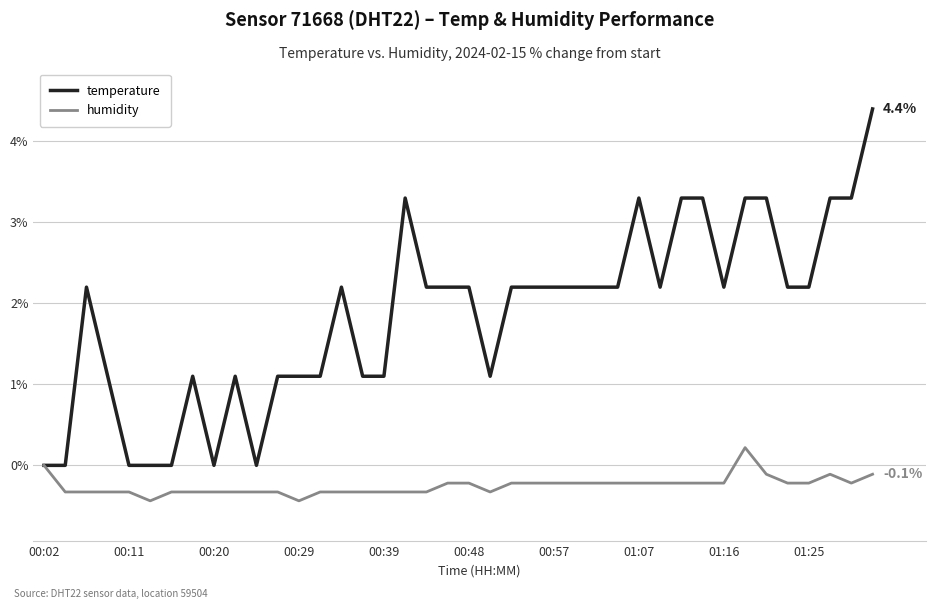

Which series has the largest range (max minus min)?

temperature